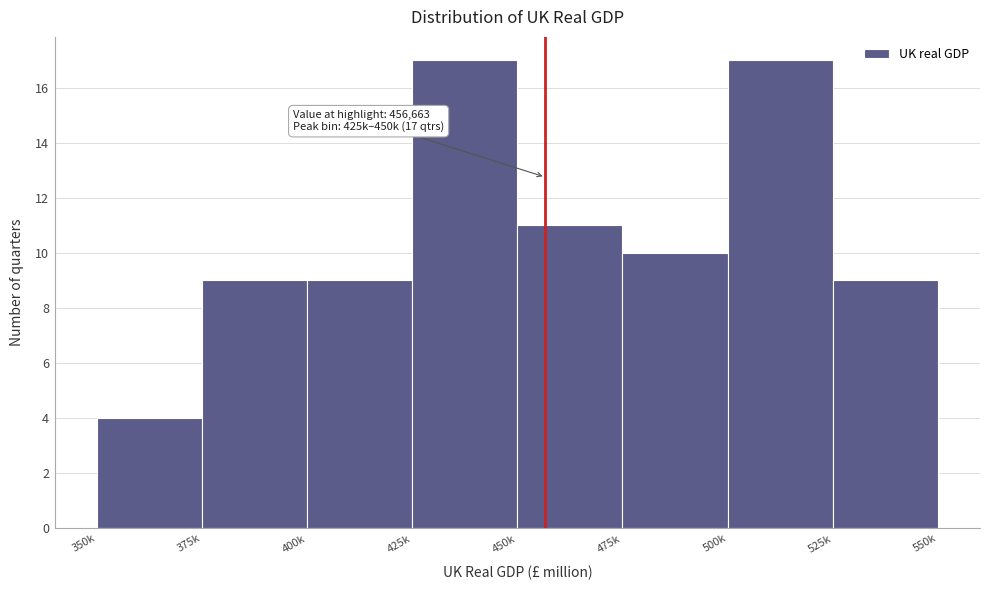

Reading left to right, list all the values displayed in this chart.

350k=4	375k=9	400k=9	425k=17	450k=11	475k=10	500k=17	525k=9